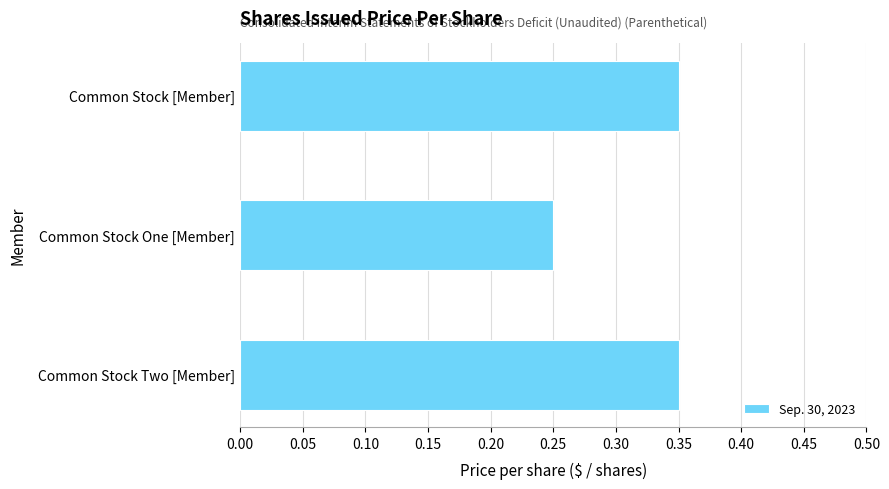

What is the change in value from Common Stock One [Member] to Common Stock Two [Member]?

+0.1